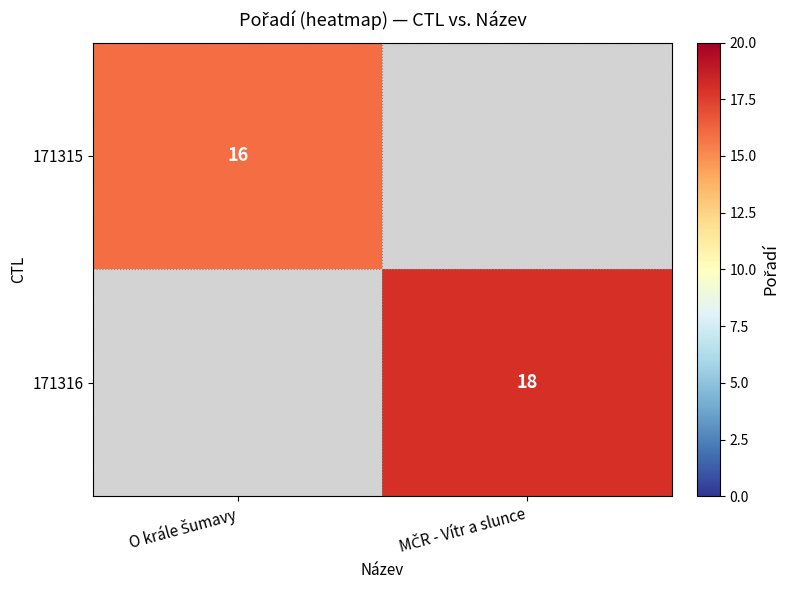

At which label is 171315 closest to 16?

O krále Šumavy